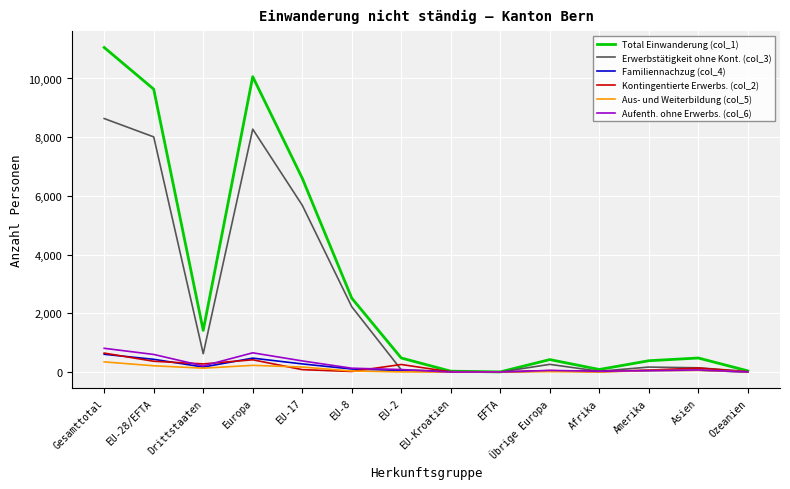

True or false: Familiennachzug (col_4) has a value of 606 at Gesamttotal.

True